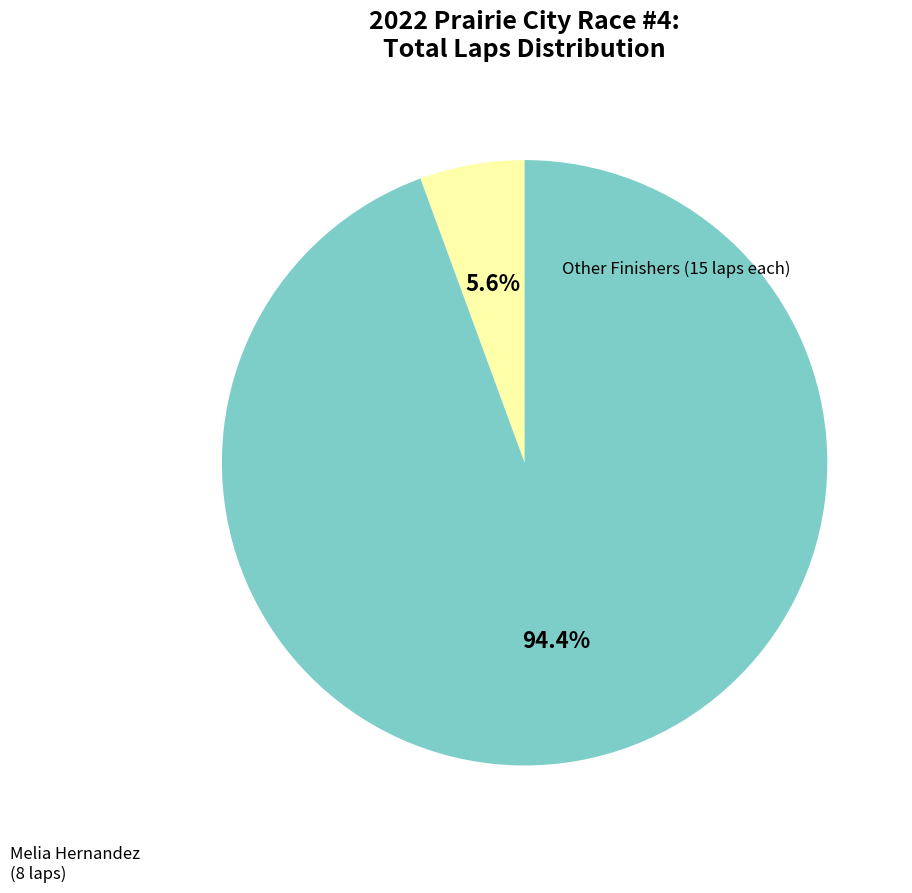

Does any single category account for the majority?

Yes